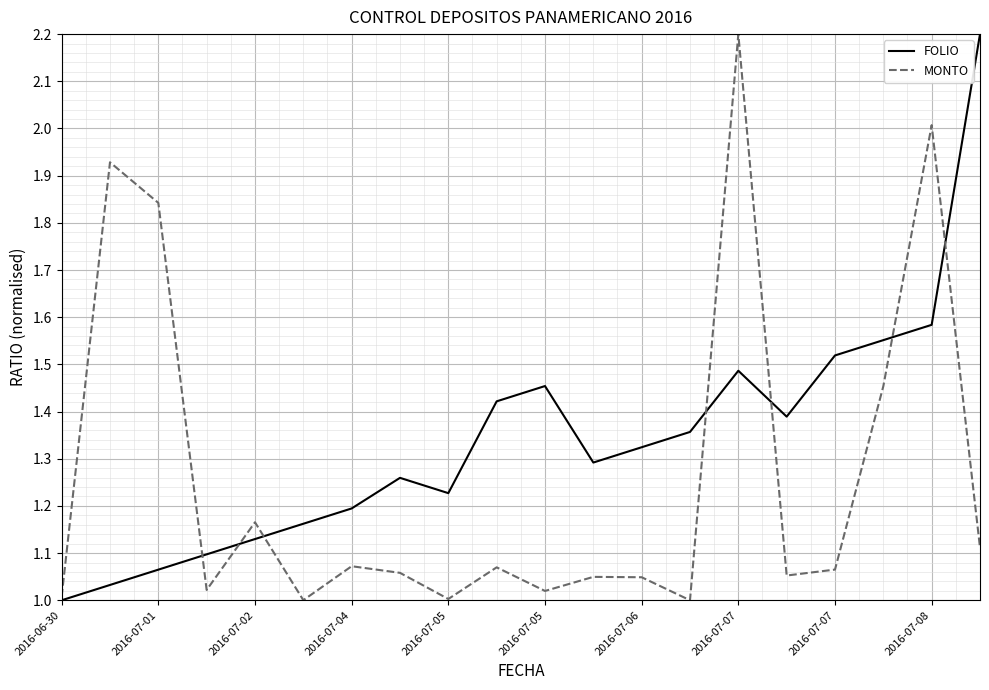

Which series has the largest total across all categories?

FOLIO